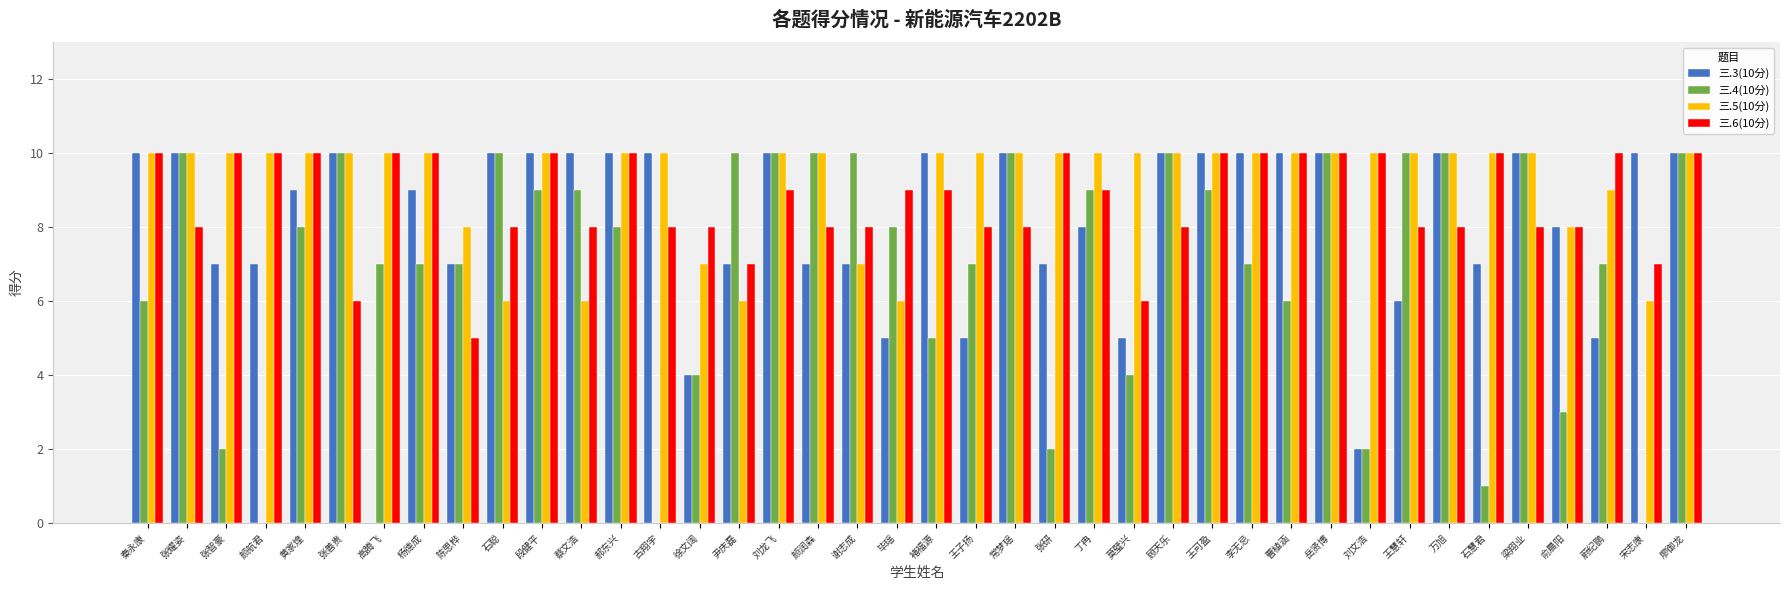

Count the 三.4(10分) values in the range 5 to 10.

30